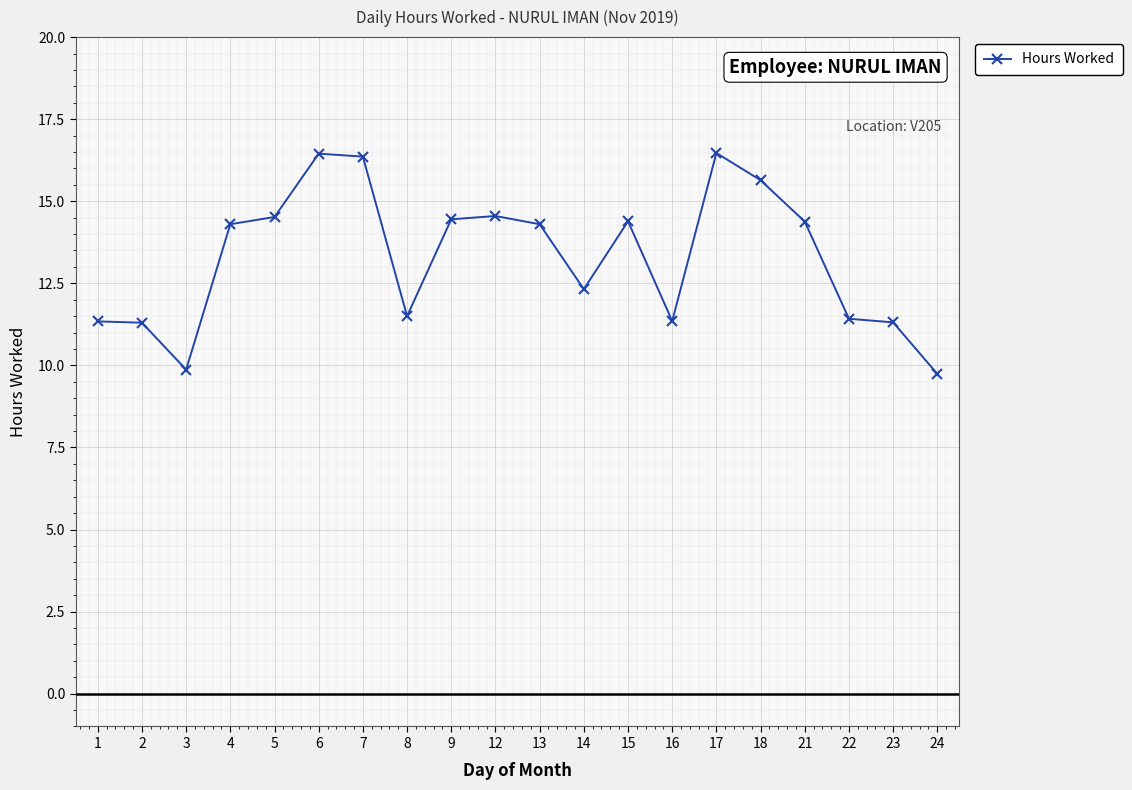

The value at 17 is 16.5. True or false?

True